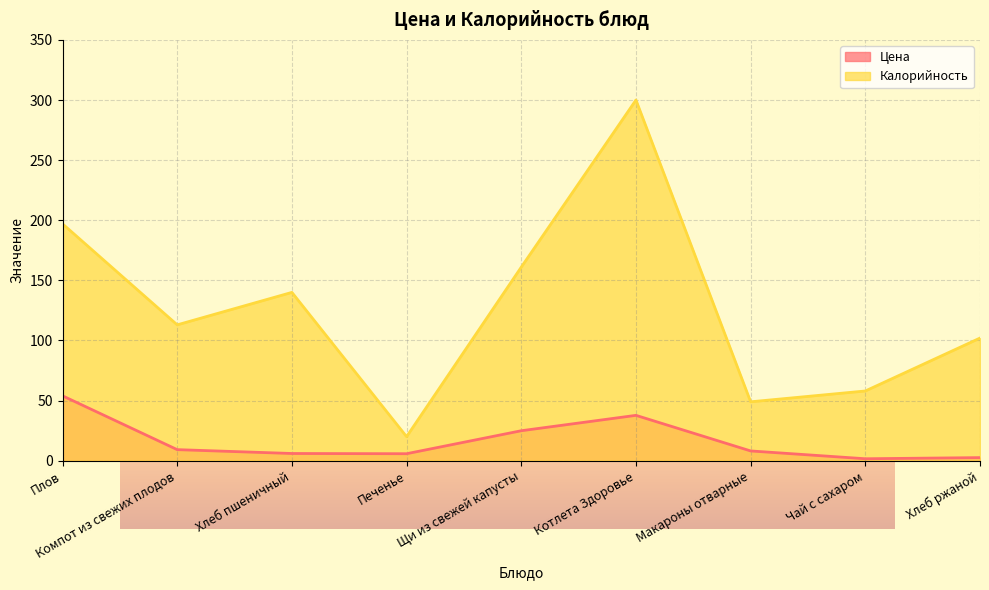

Is it true that Цена equals 54.0 at Плов?

True